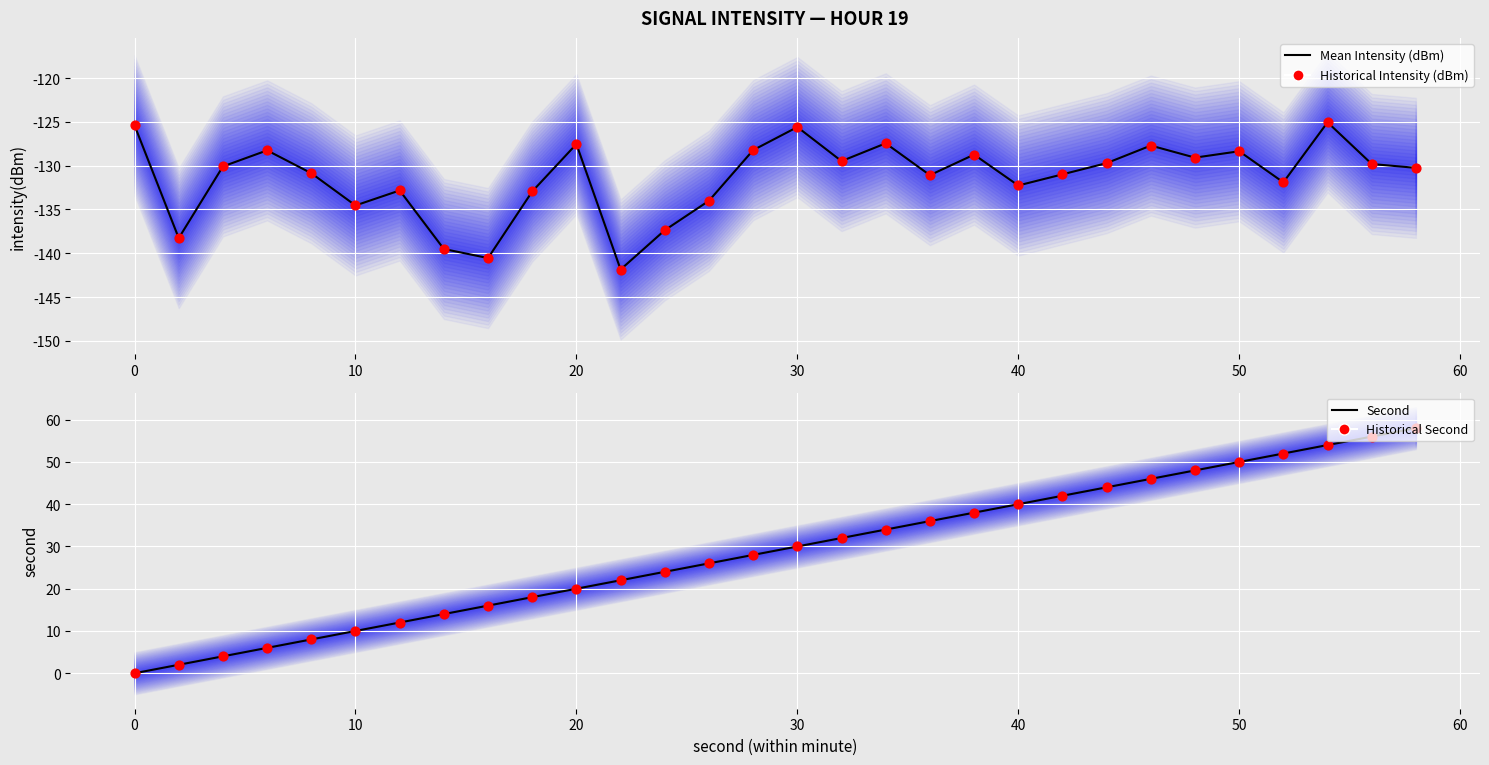

At how many categories does at least one series exceed -8?

30